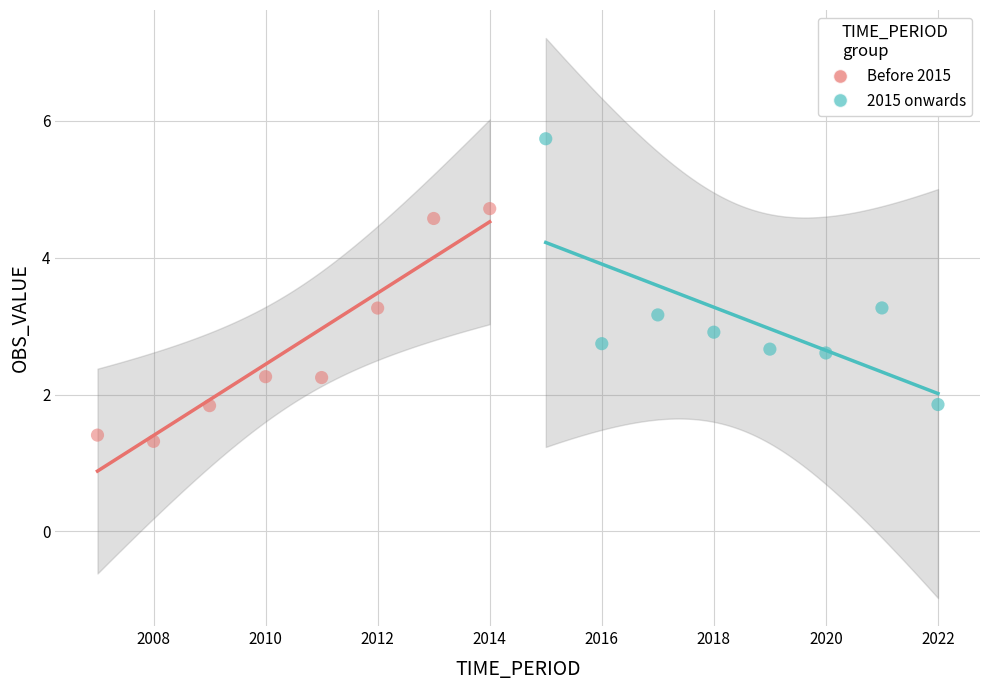

Which series has the largest Y range (max minus min)?

2015 onwards